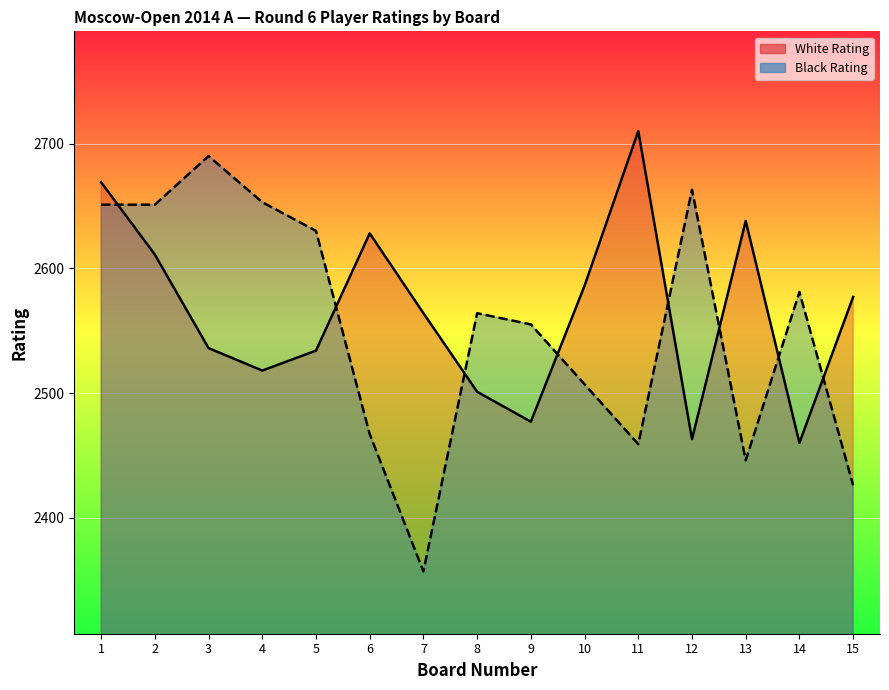

At which category is the sum across all series the highest?

1